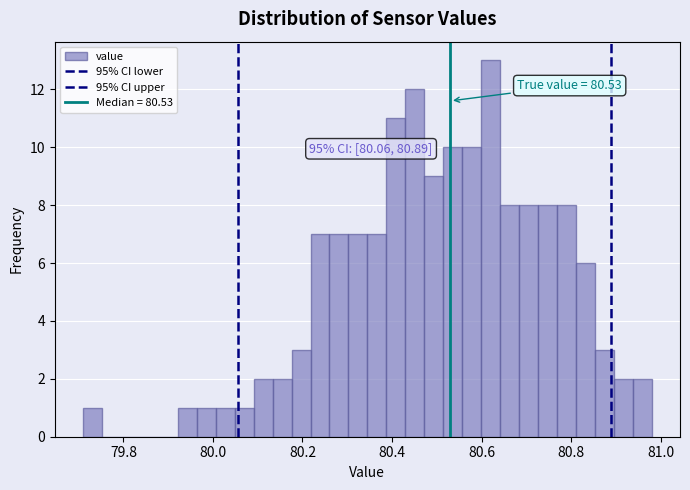

Around what value on the x-axis is the tallest bar? Give the approximate position of its centre, as read against the axis.

80.62